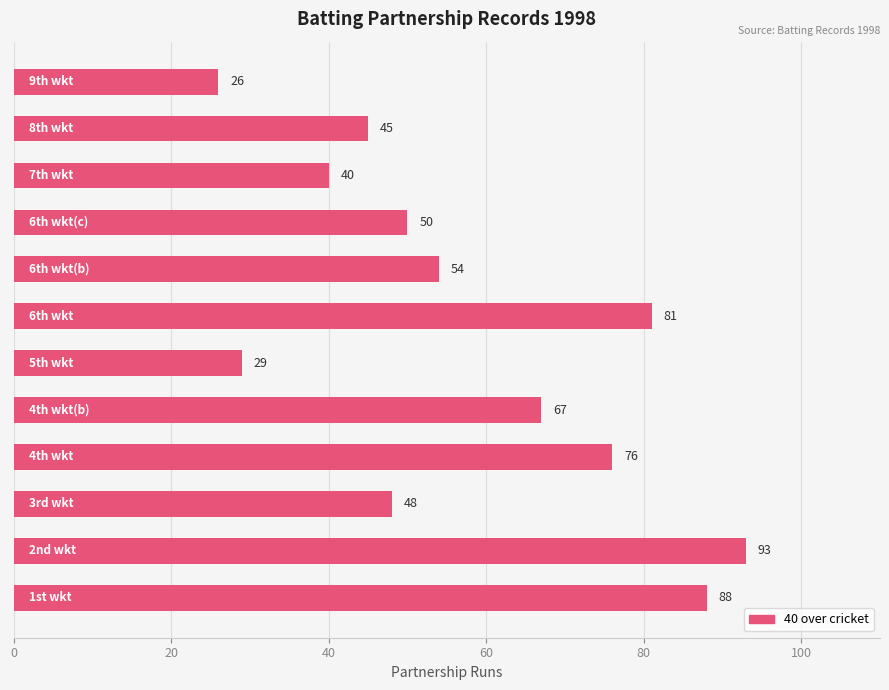

What is the difference between the second highest and second lowest values?

59